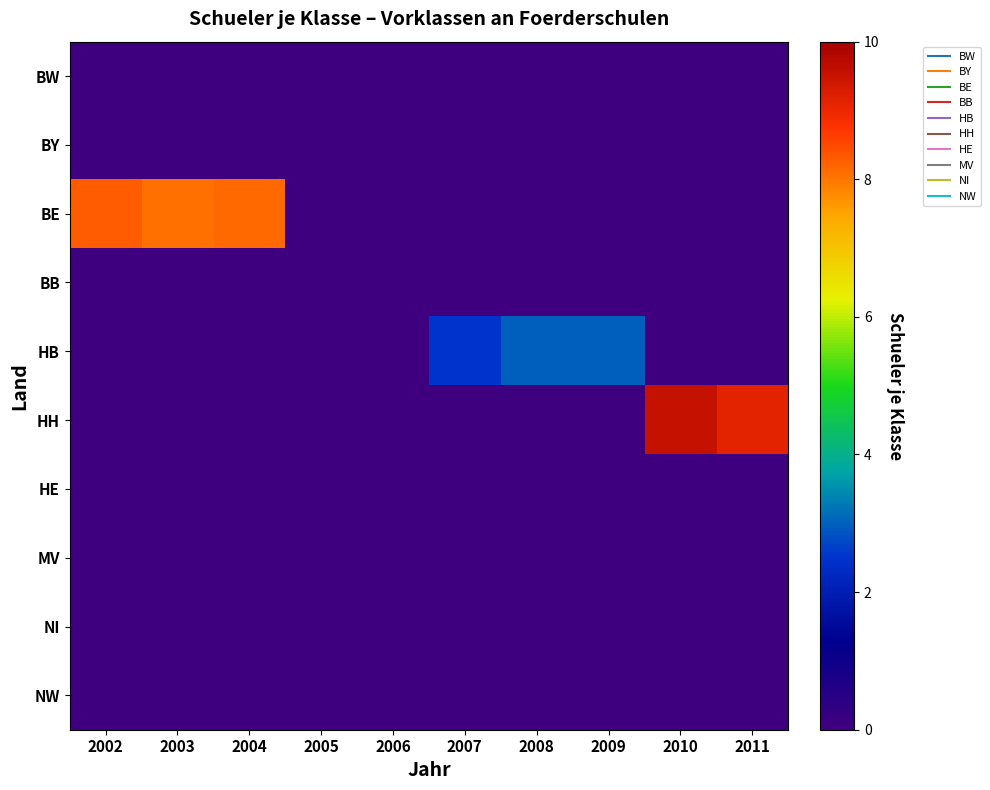

Reading left to right, extract all data points from this chart.

BW: 2002=0.0	2003=0.0	2004=0.0	2005=0.0	2006=0.0	2007=0.0	2008=0.0	2009=0.0	2010=0.0	2011=0.0
BY: 2002=0.0	2003=0.0	2004=0.0	2005=0.0	2006=0.0	2007=0.0	2008=0.0	2009=0.0	2010=0.0	2011=0.0
BE: 2002=8.3	2003=8.1	2004=8.1	2005=0.0	2006=0.0	2007=0.0	2008=0.0	2009=0.0	2010=0.0	2011=0.0
BB: 2002=0.0	2003=0.0	2004=0.0	2005=0.0	2006=0.0	2007=0.0	2008=0.0	2009=0.0	2010=0.0	2011=0.0
HB: 2002=0.0	2003=0.0	2004=0.0	2005=0.0	2006=0.0	2007=2.5	2008=3.0	2009=3.0	2010=0.0	2011=0.0
HH: 2002=0.0	2003=0.0	2004=0.0	2005=0.0	2006=0.0	2007=0.0	2008=0.0	2009=0.0	2010=9.6	2011=9.1
HE: 2002=0.0	2003=0.0	2004=0.0	2005=0.0	2006=0.0	2007=0.0	2008=0.0	2009=0.0	2010=0.0	2011=0.0
MV: 2002=0.0	2003=0.0	2004=0.0	2005=0.0	2006=0.0	2007=0.0	2008=0.0	2009=0.0	2010=0.0	2011=0.0
NI: 2002=0.0	2003=0.0	2004=0.0	2005=0.0	2006=0.0	2007=0.0	2008=0.0	2009=0.0	2010=0.0	2011=0.0
NW: 2002=0.0	2003=0.0	2004=0.0	2005=0.0	2006=0.0	2007=0.0	2008=0.0	2009=0.0	2010=0.0	2011=0.0